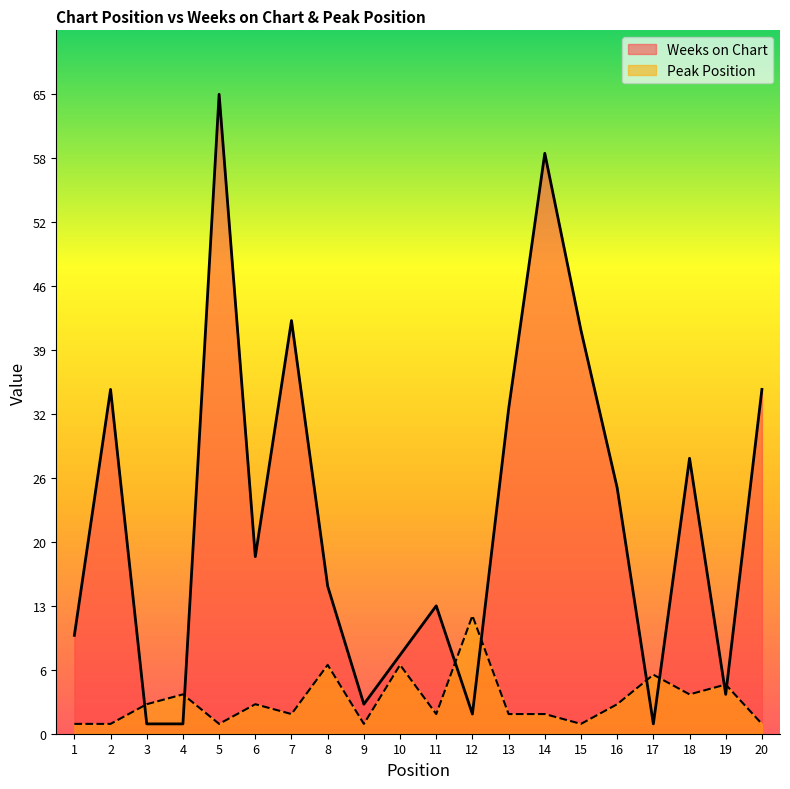

Reading left to right, extract all data points from this chart.

Weeks on Chart: 1=10	2=35	3=1	4=1	5=65	6=18	7=42	8=15	9=3	10=8	11=13	12=2	13=33	14=59	15=41	16=25	17=1	18=28	19=4	20=35
Peak Position: 1=1	2=1	3=3	4=4	5=1	6=3	7=2	8=7	9=1	10=7	11=2	12=12	13=2	14=2	15=1	16=3	17=6	18=4	19=5	20=1